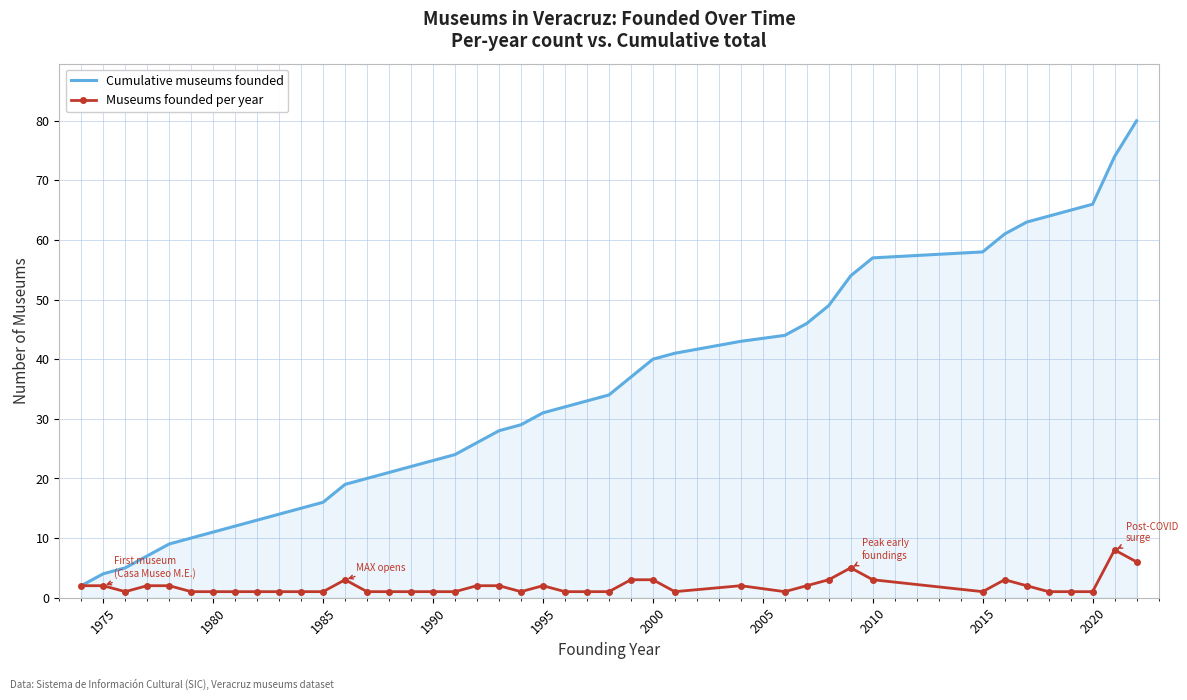

Which series has the largest total across all categories?

Cumulative museums founded